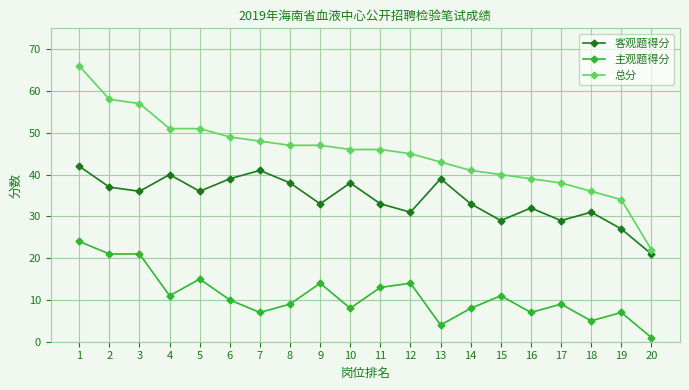

What is the total value across all series at 1?

132